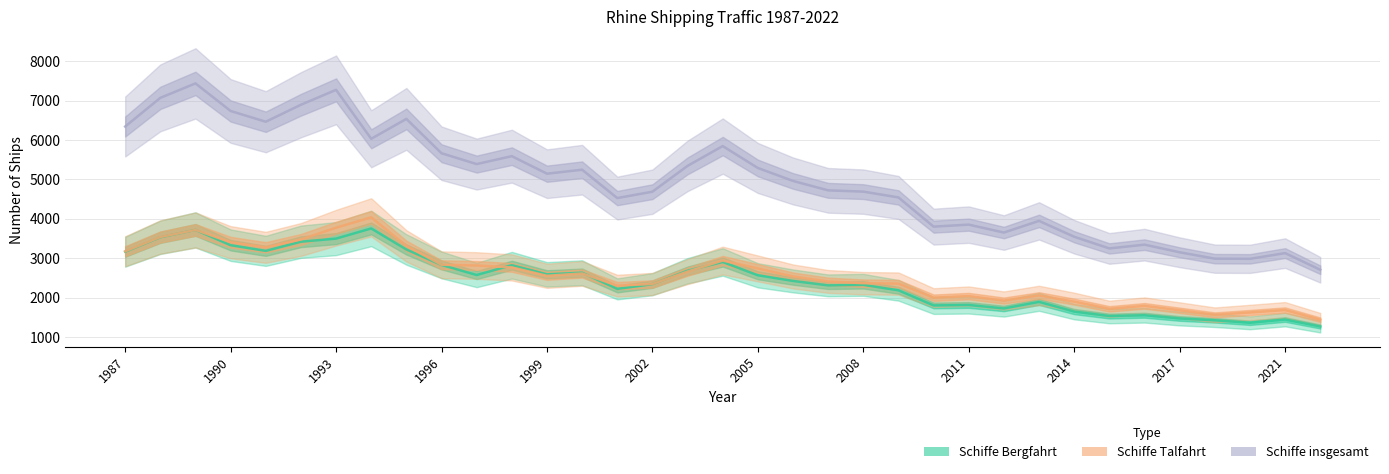

What is the value of the Schiffe Talfahrt point at the 31st from the left?

1680